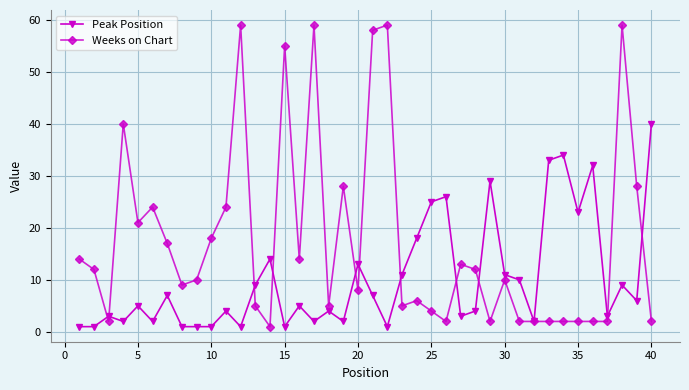

Which series has the largest range (max minus min)?

Weeks on Chart